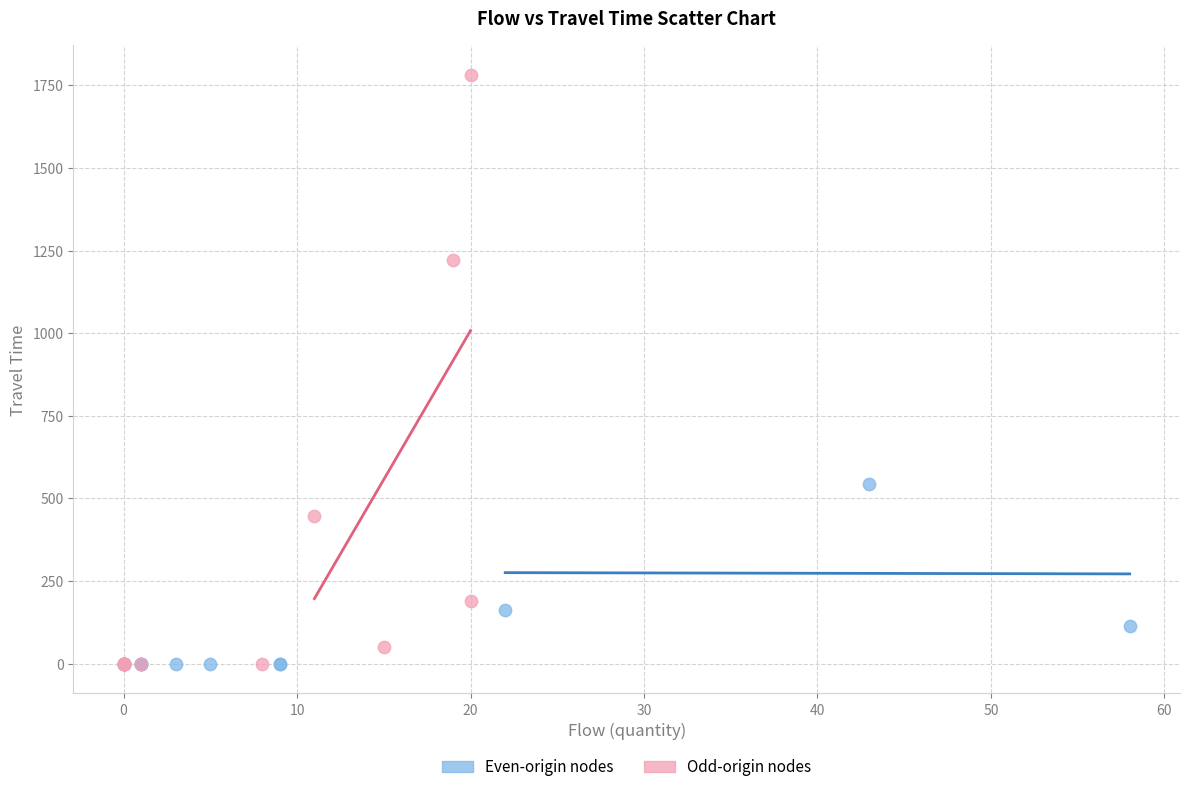

Which series has the widest spread of Y values?

Odd-origin nodes